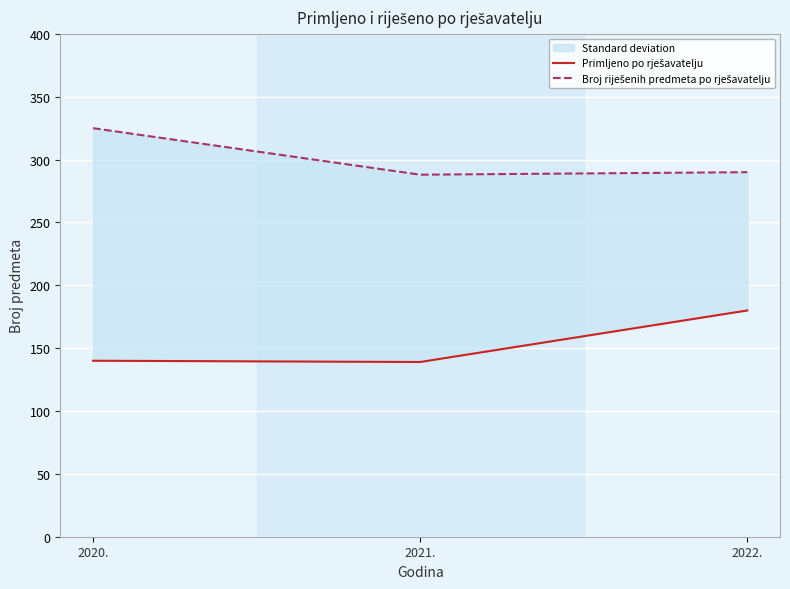

Rank the series at 2021. from lowest to highest value.

Primljeno po rješavatelju, Broj riješenih predmeta po rješavatelju